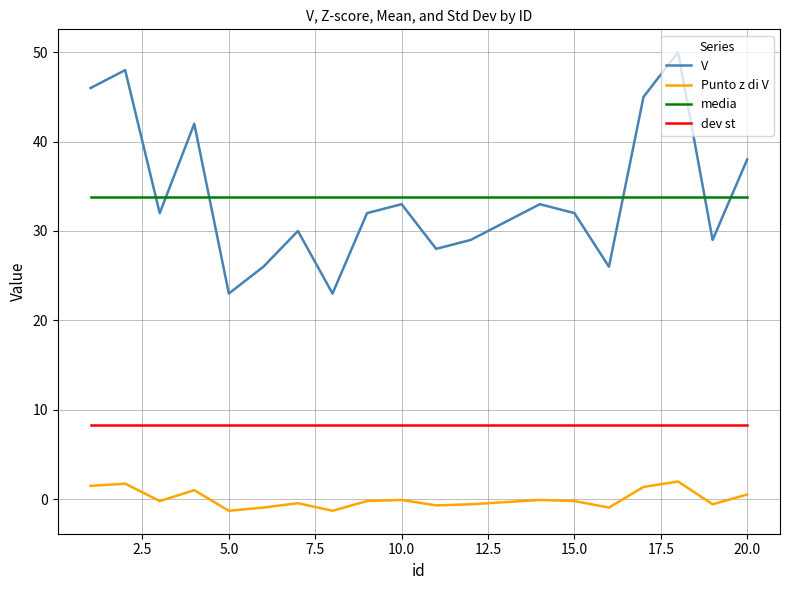

What is the difference between the maximum and minimum values in the Punto z di V series?

3.3